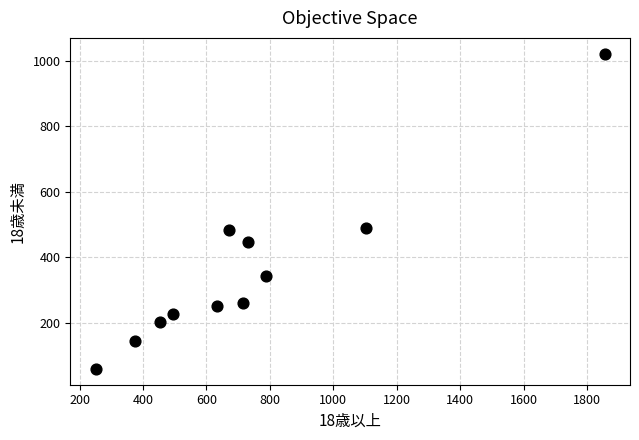

What is the range of X values (max minus min)?

1604